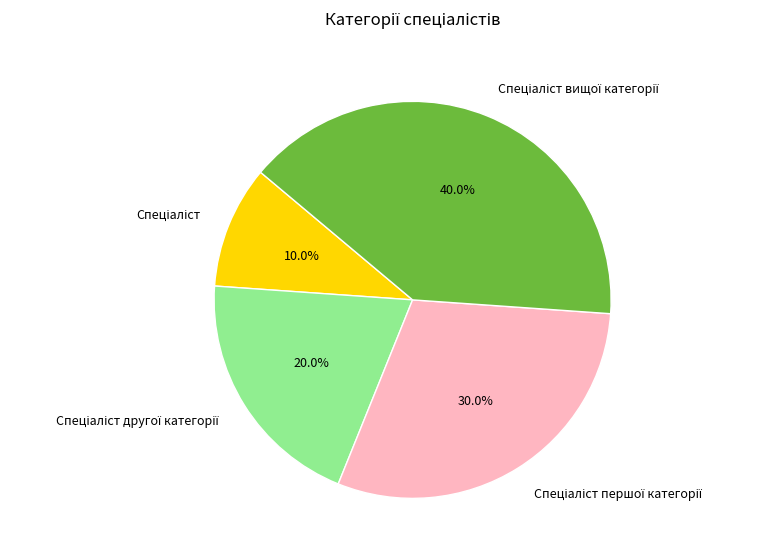

Does any single category account for the majority?

No